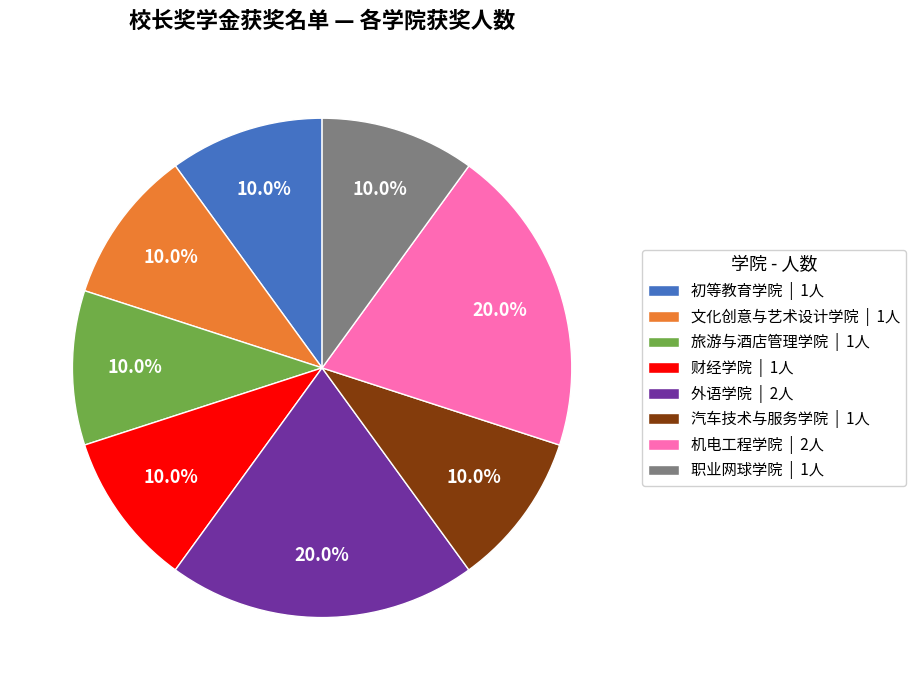

Does 文化创意与艺术设计学院 | 1人 account for over 50% of the chart?

No